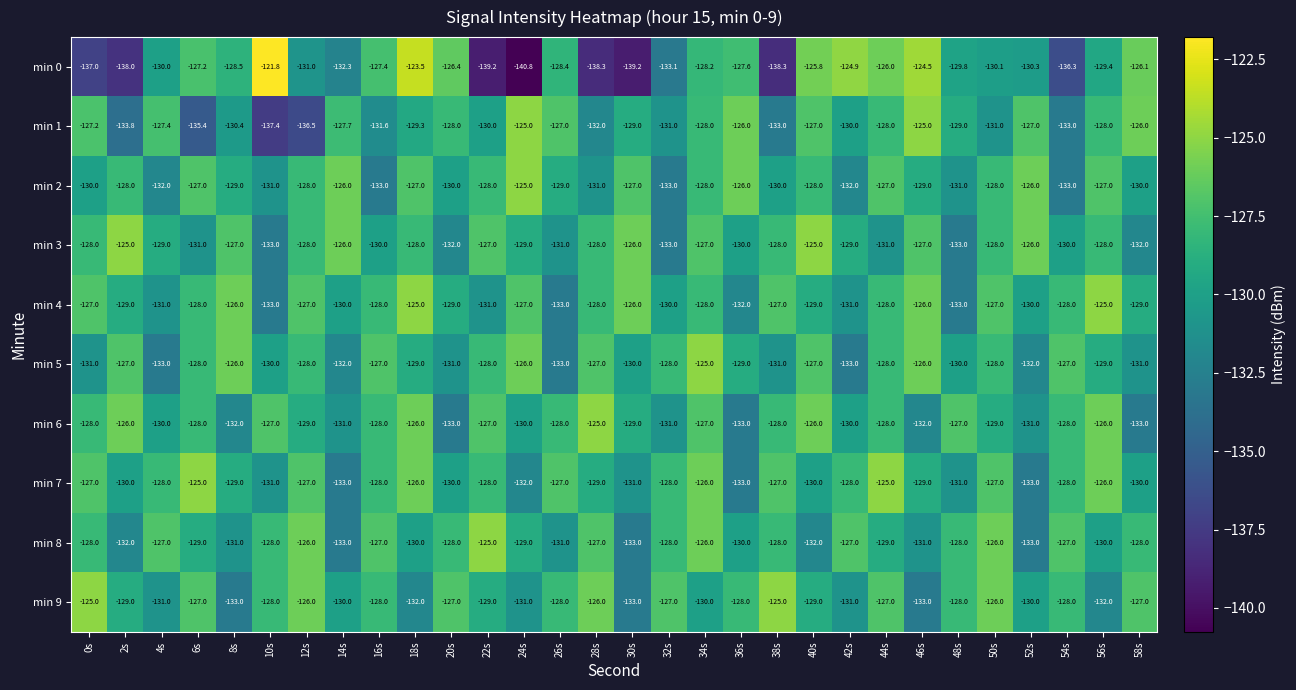

Where does the min 3 series first go above -128?

2s